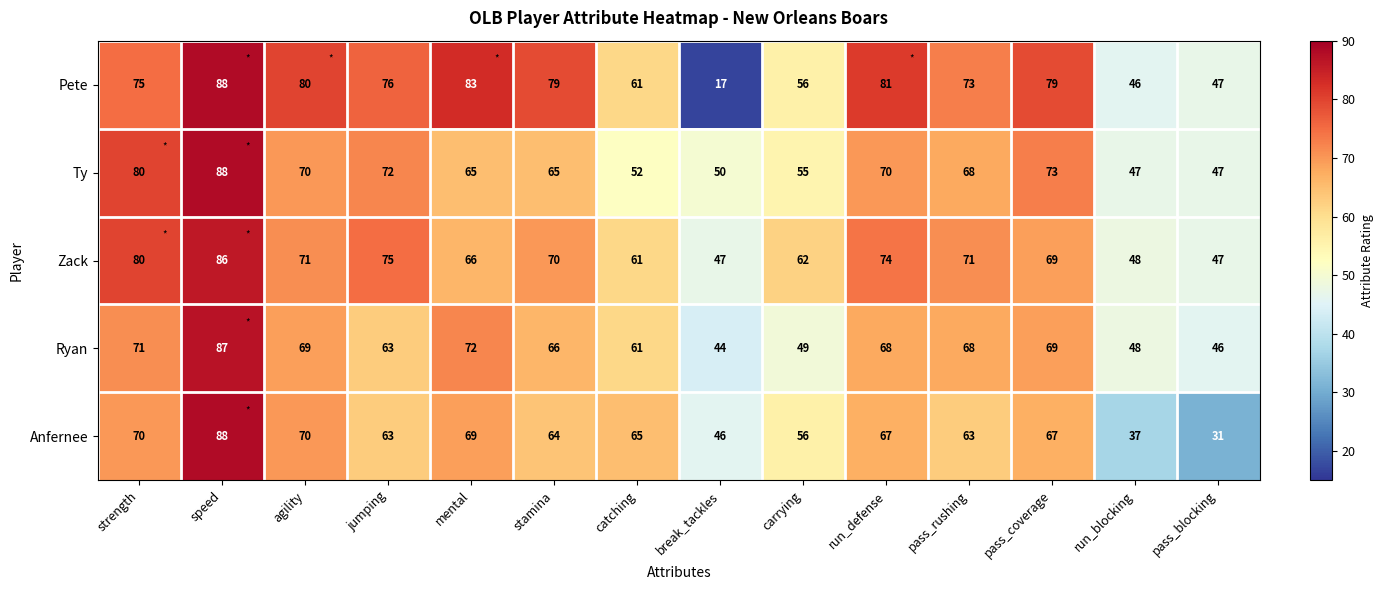

What is the difference between the maximum and minimum values in the Anfernee series?

57